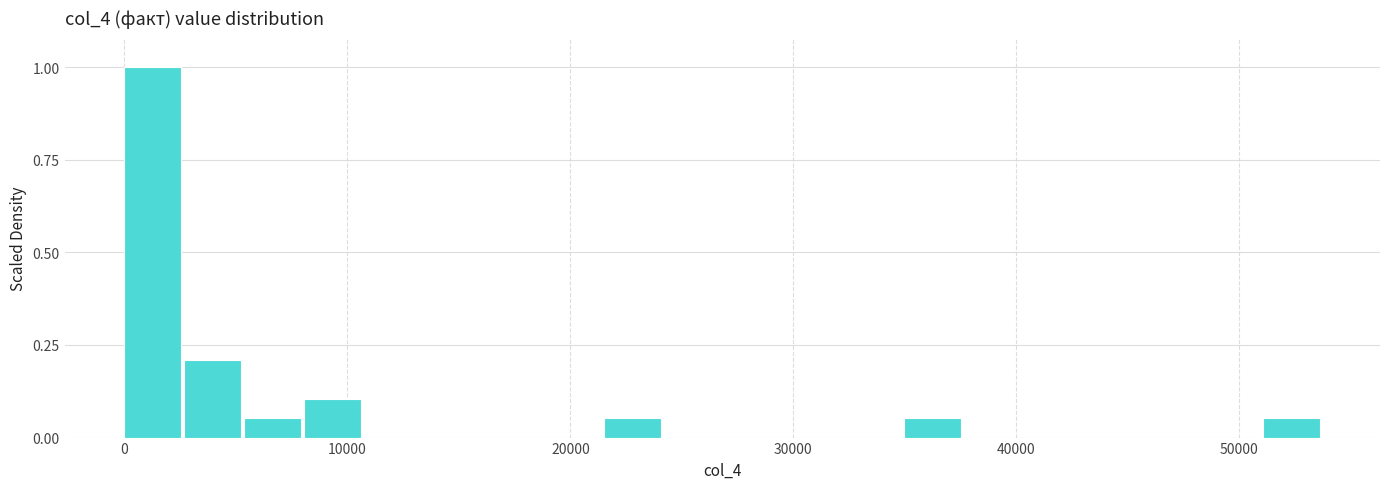

Read against the x-axis, roughly where is the centre of the tallest bar?

1000